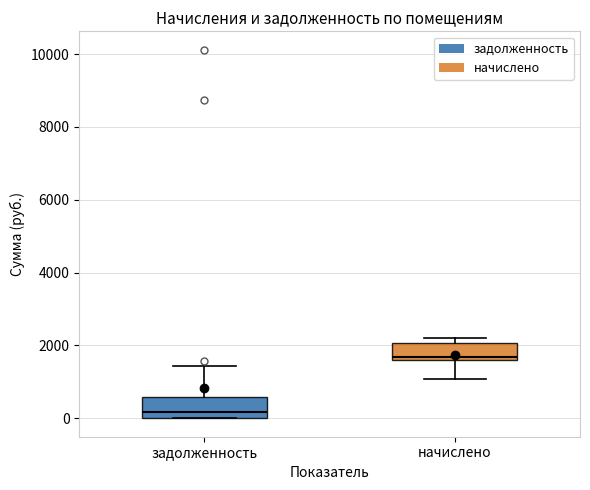

Where is the lower edge of the box for начислено on the y-axis? The values are not printed on the chart, so give them approximately, as read against the axis.

1600